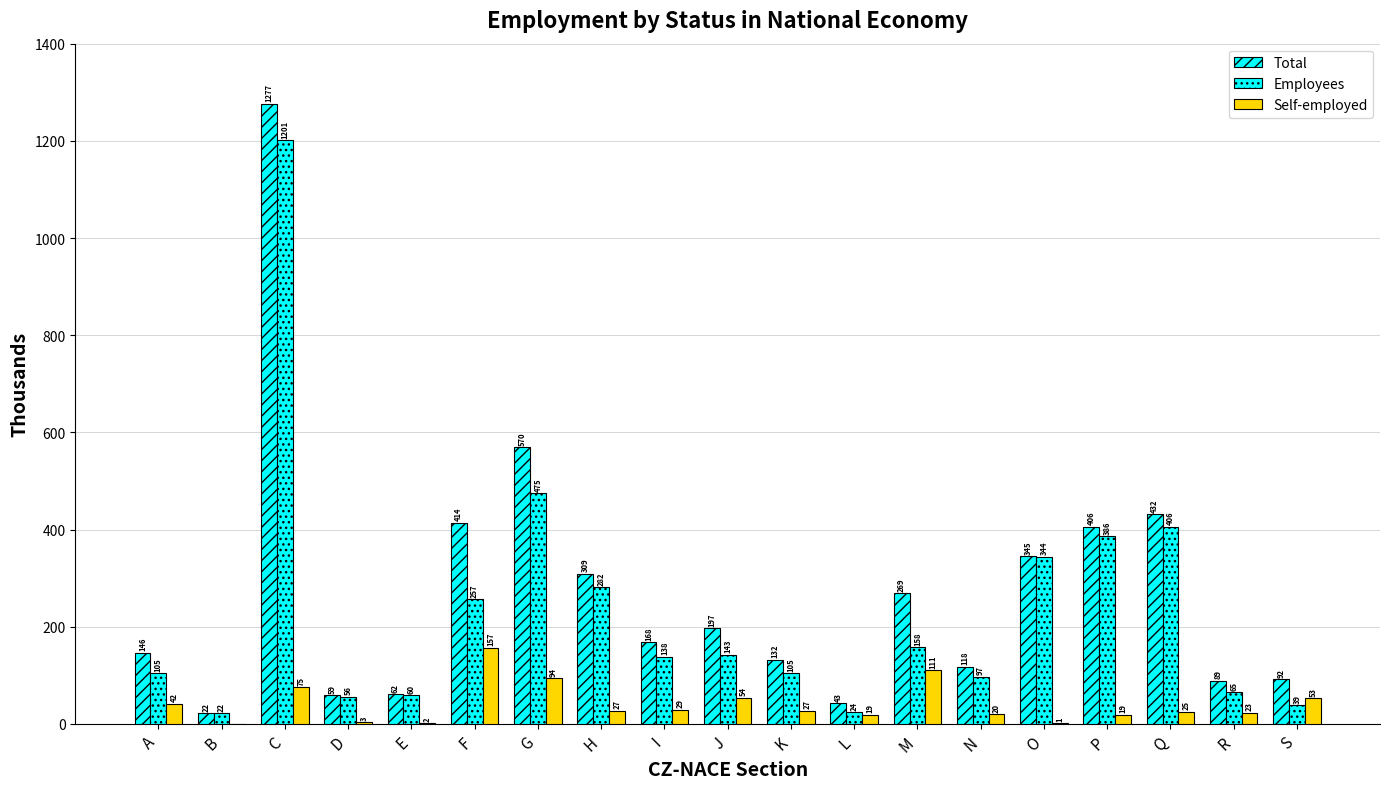

How many data points in Total are above 168?

10